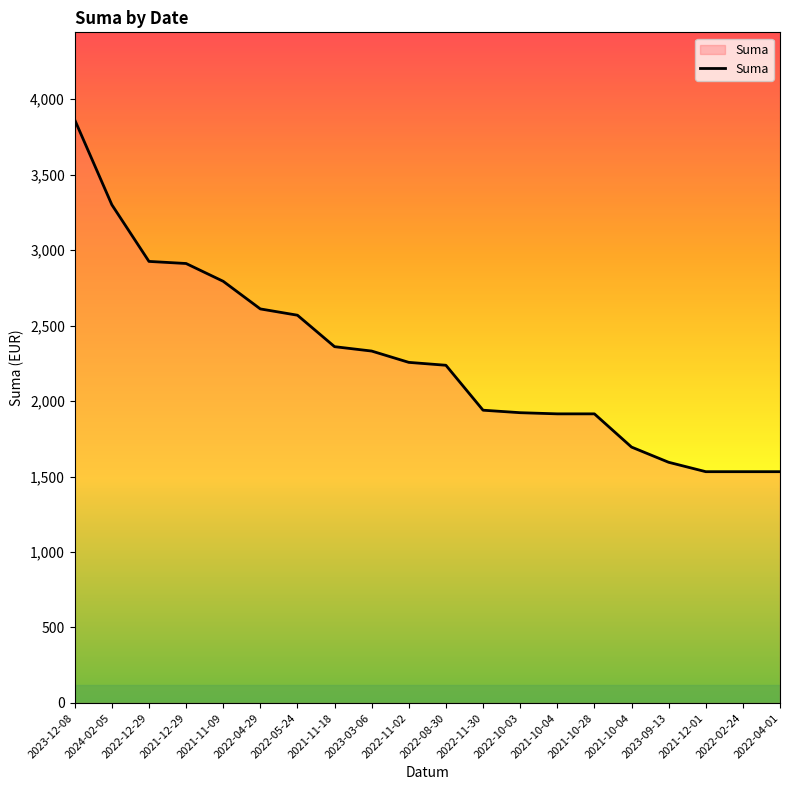

What is the minimum value shown in the chart?

1532.0